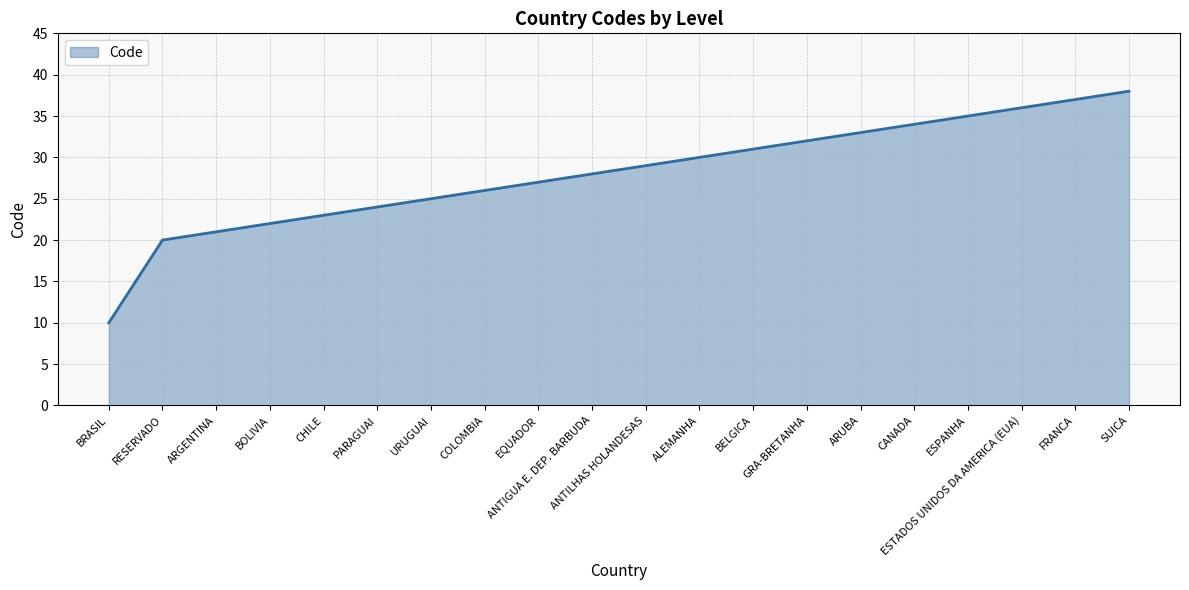

What is the minimum value shown in the chart?

10